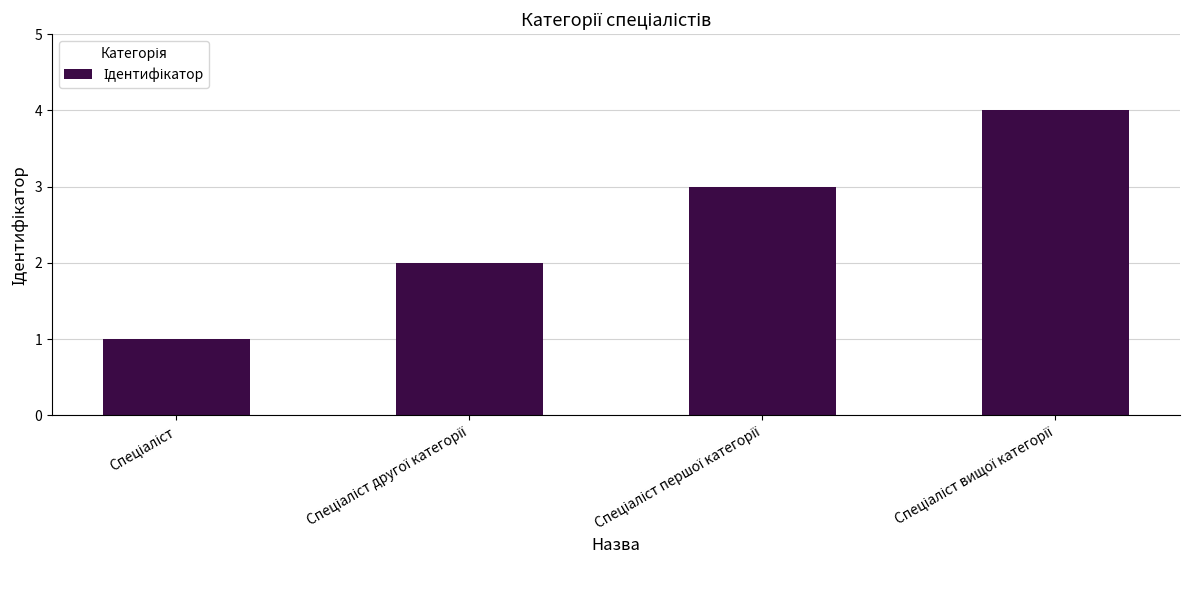

How many data points are less than 3?

2